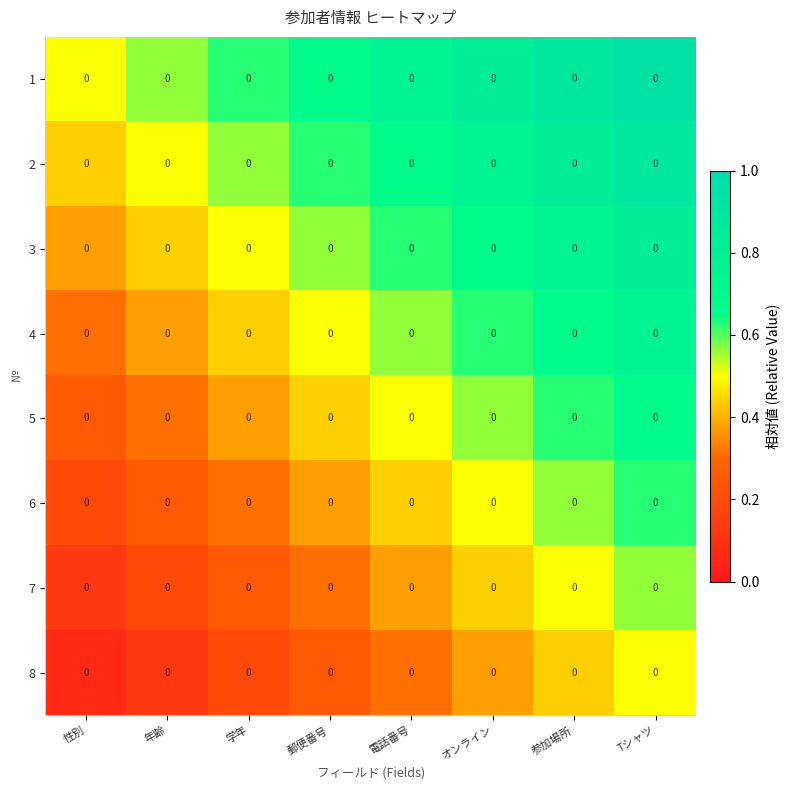

Is it true that 7 equals 0.5 at 参加場所?

True